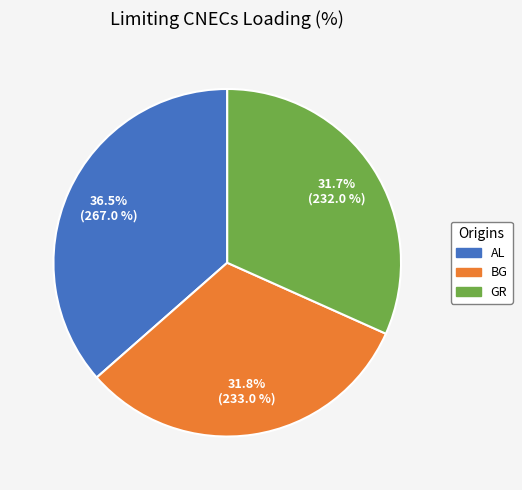

Is there any slice that represents more than half of the pie?

No